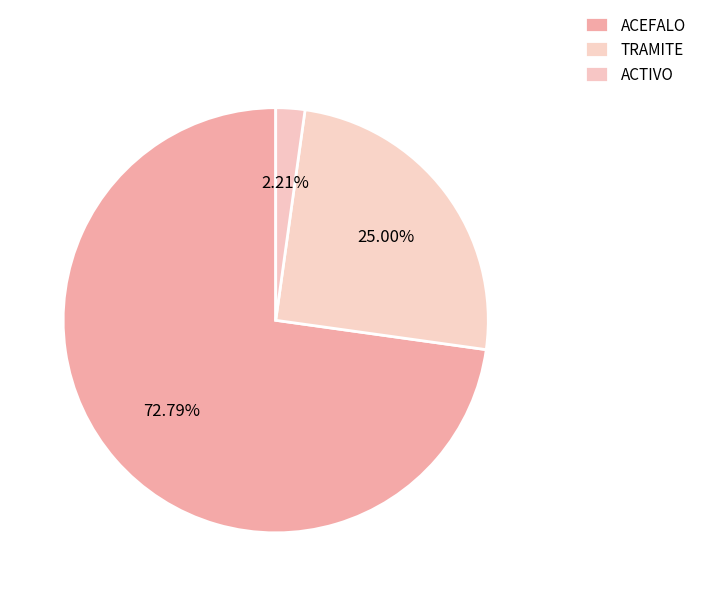

Does ACEFALO account for over 50% of the chart?

Yes